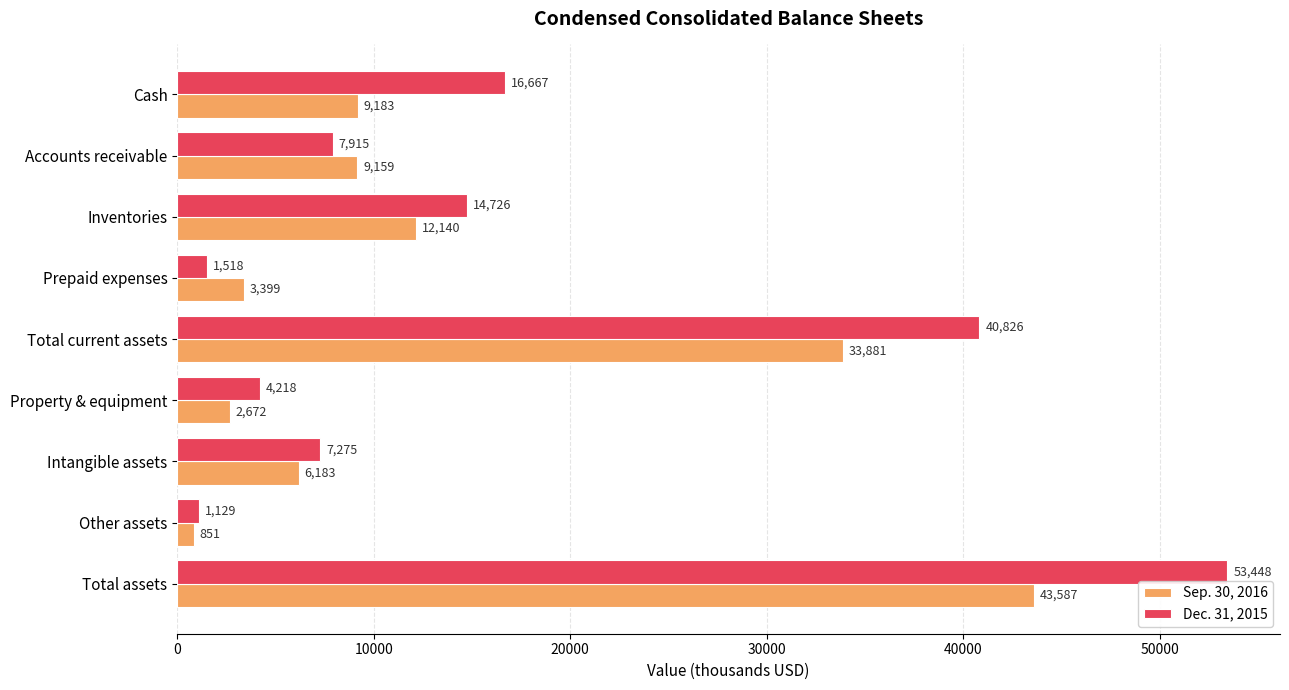

Rank the categories by Sep. 30, 2016 value from lowest to highest.

Other assets, Property & equipment, Prepaid expenses, Intangible assets, Accounts receivable, Cash, Inventories, Total current assets, Total assets